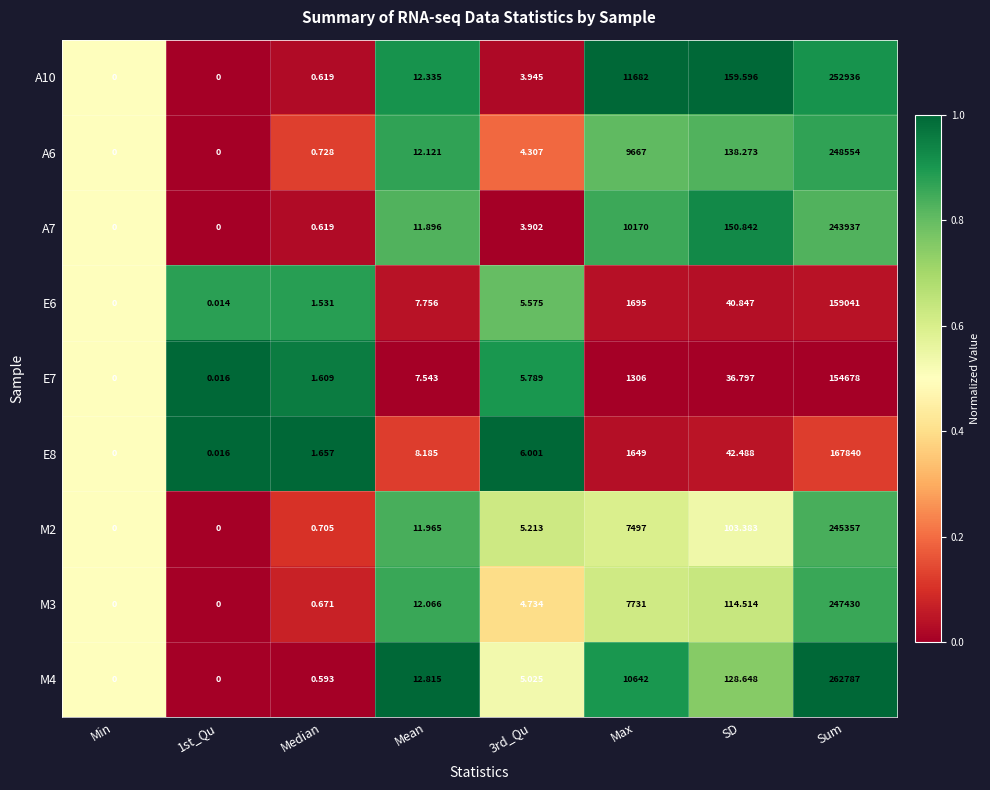

Is the value of E6 at Median greater than the value of E8 at Max?

No